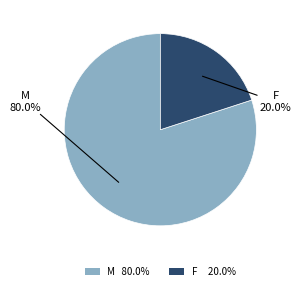

How many slices are in this pie chart?

2